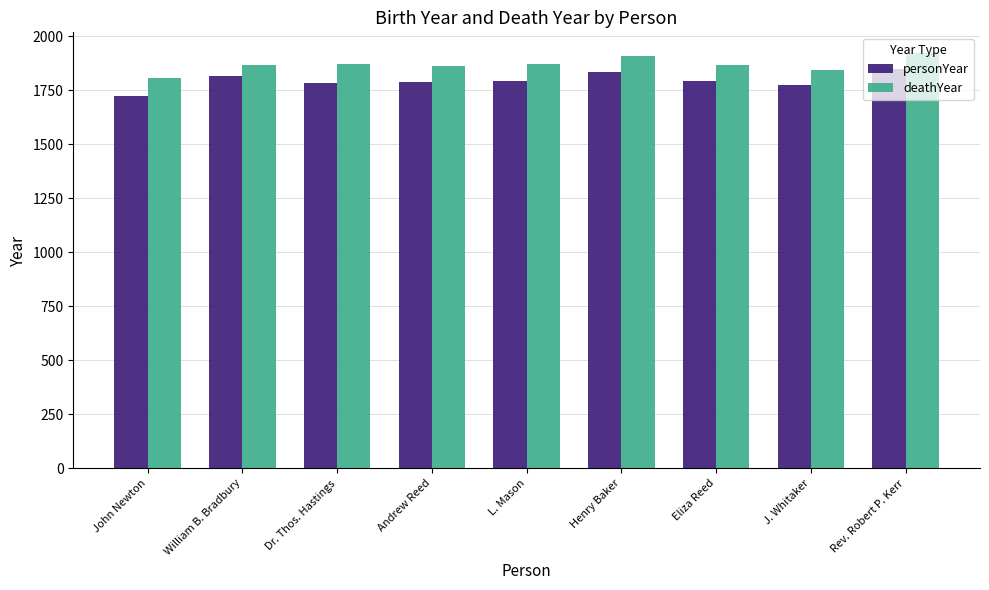

What is the average value of the personYear series?

1795